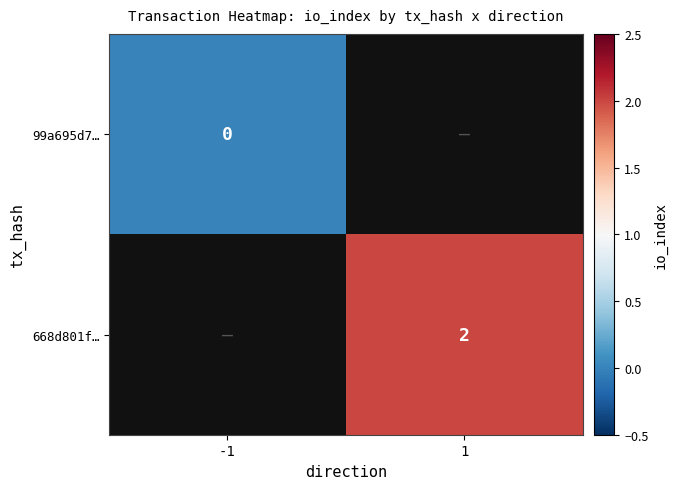

Is the value of 668d801f… at -1 greater than the value of 99a695d7… at 1?

No